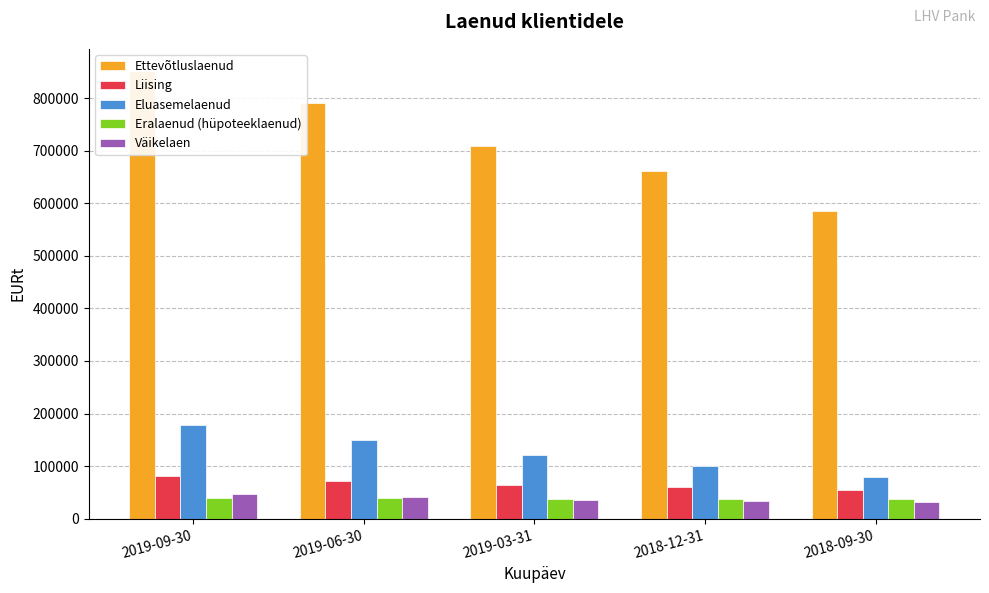

Reading left to right, list all the values displayed in this chart.

Ettevõtluslaenud: 851114.8	790702.5	708430.0	660636.2	585748.0
Liising: 82124.7	72602.6	63282.1	60164.9	54265.1
Eluasemelaenud: 178418.3	149036.8	120945.9	101008.8	80002.6
Eralaenud (hüpoteeklaenud): 39813.0	39472.1	38092.8	37884.1	36681.1
Väikelaen: 46433.3	41570.9	35930.4	33988.8	32026.1